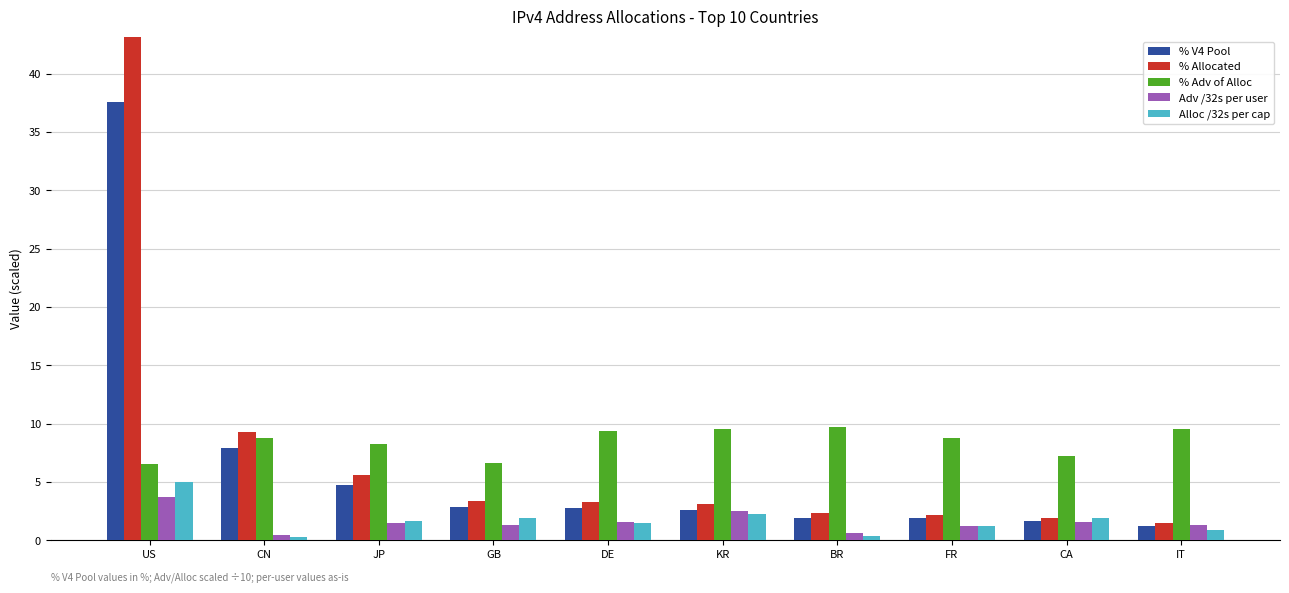

What is the sum of all % Adv of Alloc values?

84.4